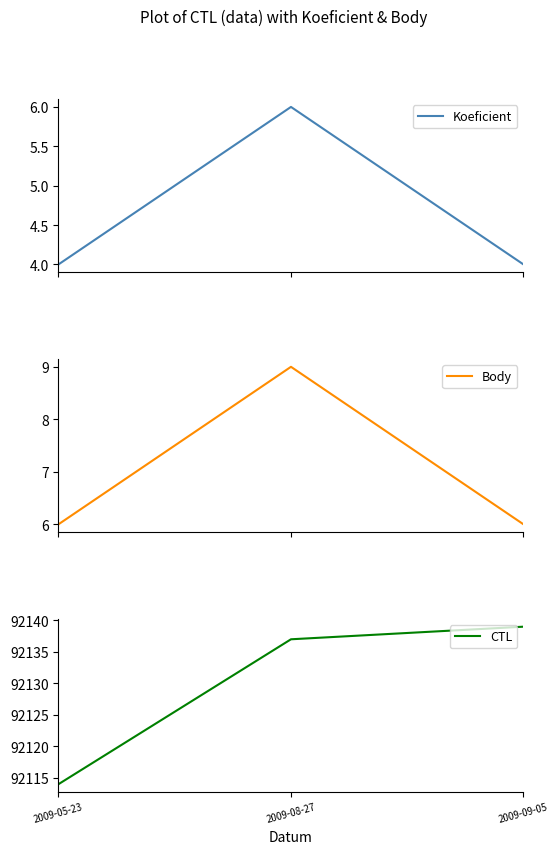

The Body series shows 6 at 2009-05-23. True or false?

True